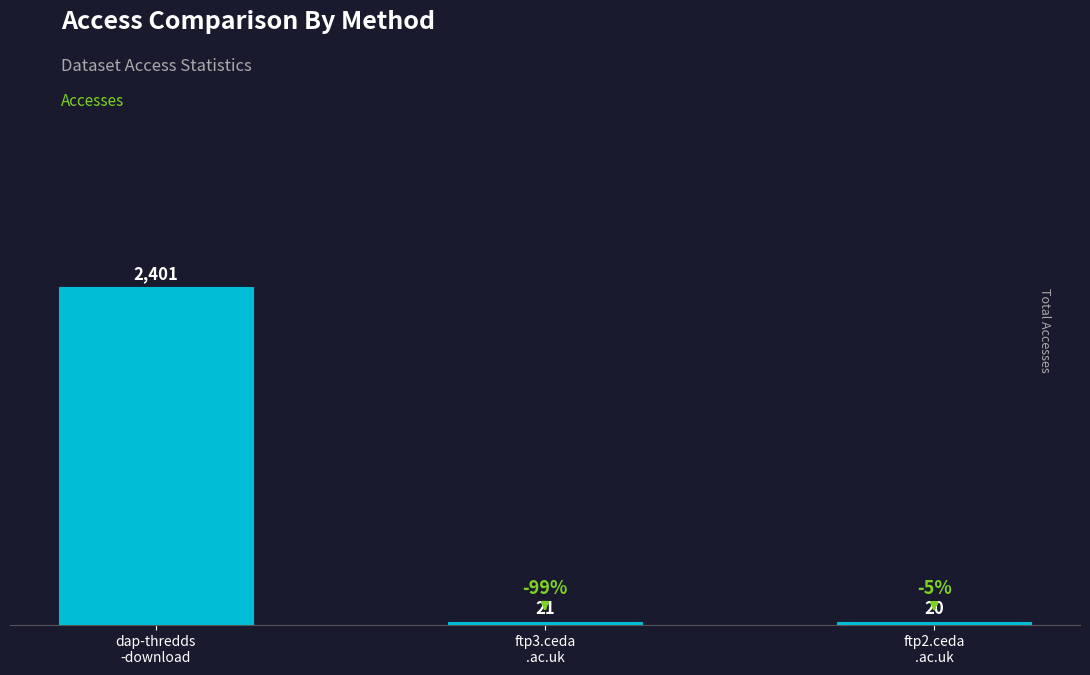

List the labels in order of value, largest first.

dap-thredds
-download, ftp3.ceda
.ac.uk, ftp2.ceda
.ac.uk